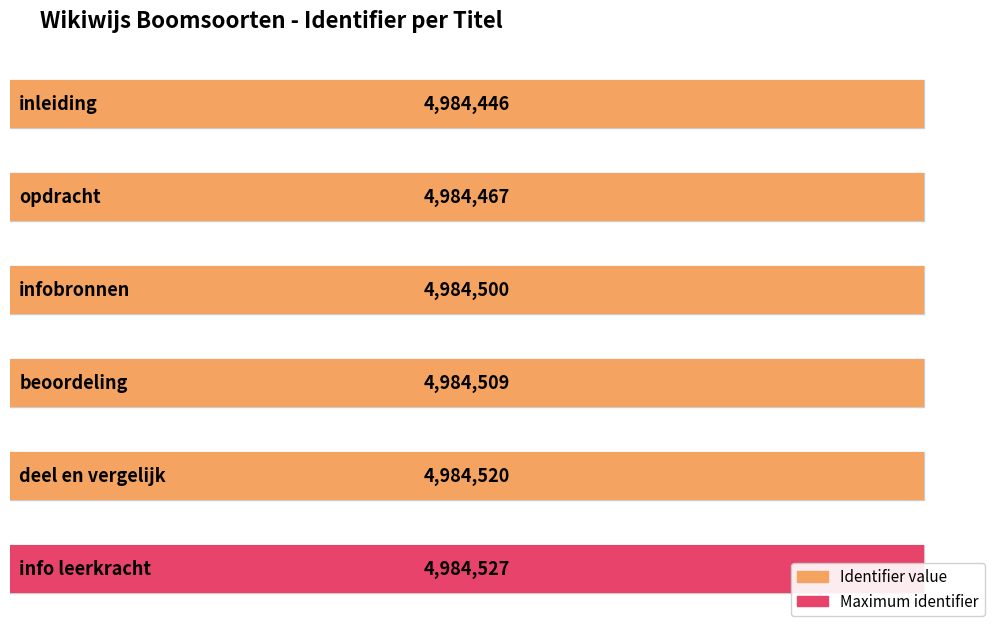

Count the number of values greater than 4984509.

2